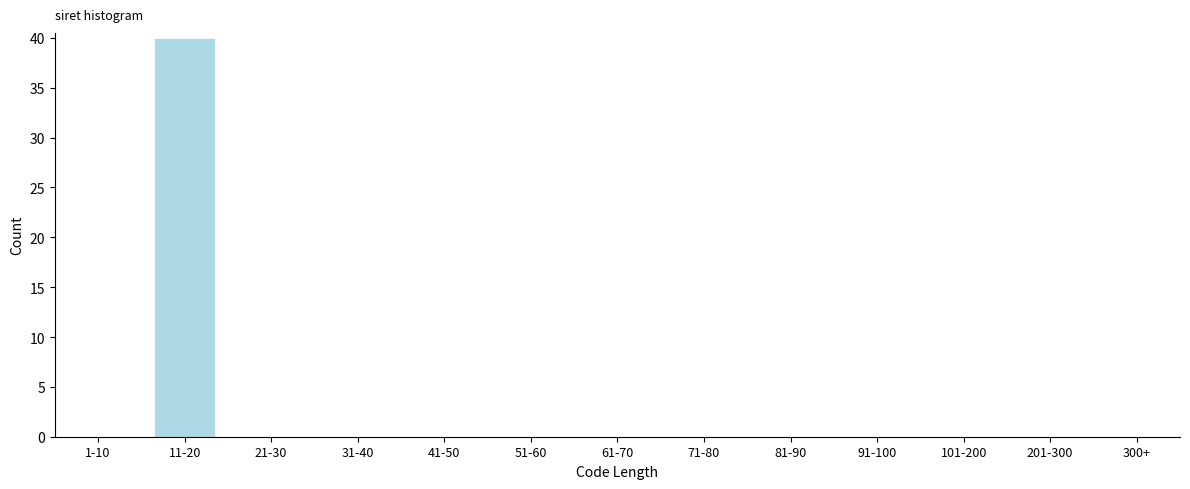

Reading left to right, list all the values displayed in this chart.

1-10=0	11-20=40	21-30=0	31-40=0	41-50=0	51-60=0	61-70=0	71-80=0	81-90=0	91-100=0	101-200=0	201-300=0	300+=0